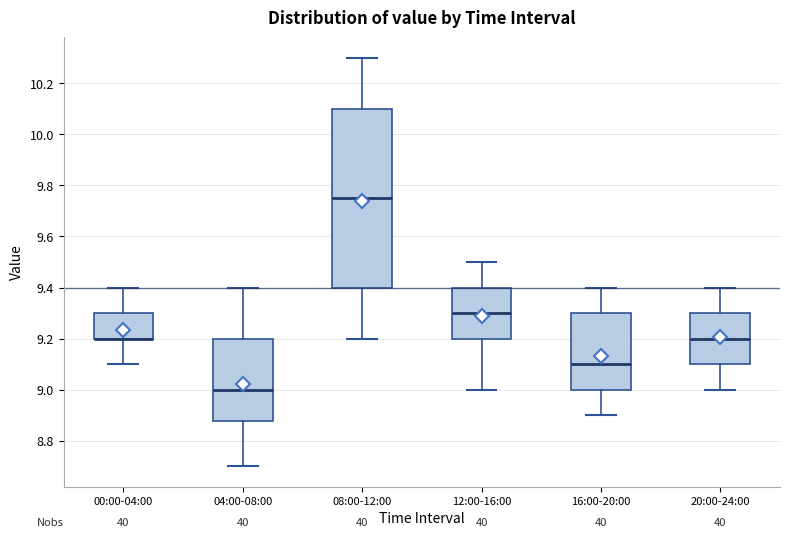

Reading left to right, read every box against the y-axis: the position of its median line, the range the box covers, and the ends of its whiskers. The values are not printed on the chart, so give them approximately, as read against the axis.

00:00-04:00: median 9.20 (drawn on the box's lower edge), box 9.20 to 9.30, whiskers 9.10 to 9.40
04:00-08:00: median 9.00, box 8.88 to 9.20, whiskers 8.70 to 9.40
08:00-12:00: median 9.76, box 9.40 to 10.10, whiskers 9.20 to 10.30
12:00-16:00: median 9.30, box 9.20 to 9.40, whiskers 9.00 to 9.50
16:00-20:00: median 9.10, box 9.00 to 9.30, whiskers 8.90 to 9.40
20:00-24:00: median 9.20, box 9.10 to 9.30, whiskers 9.00 to 9.40